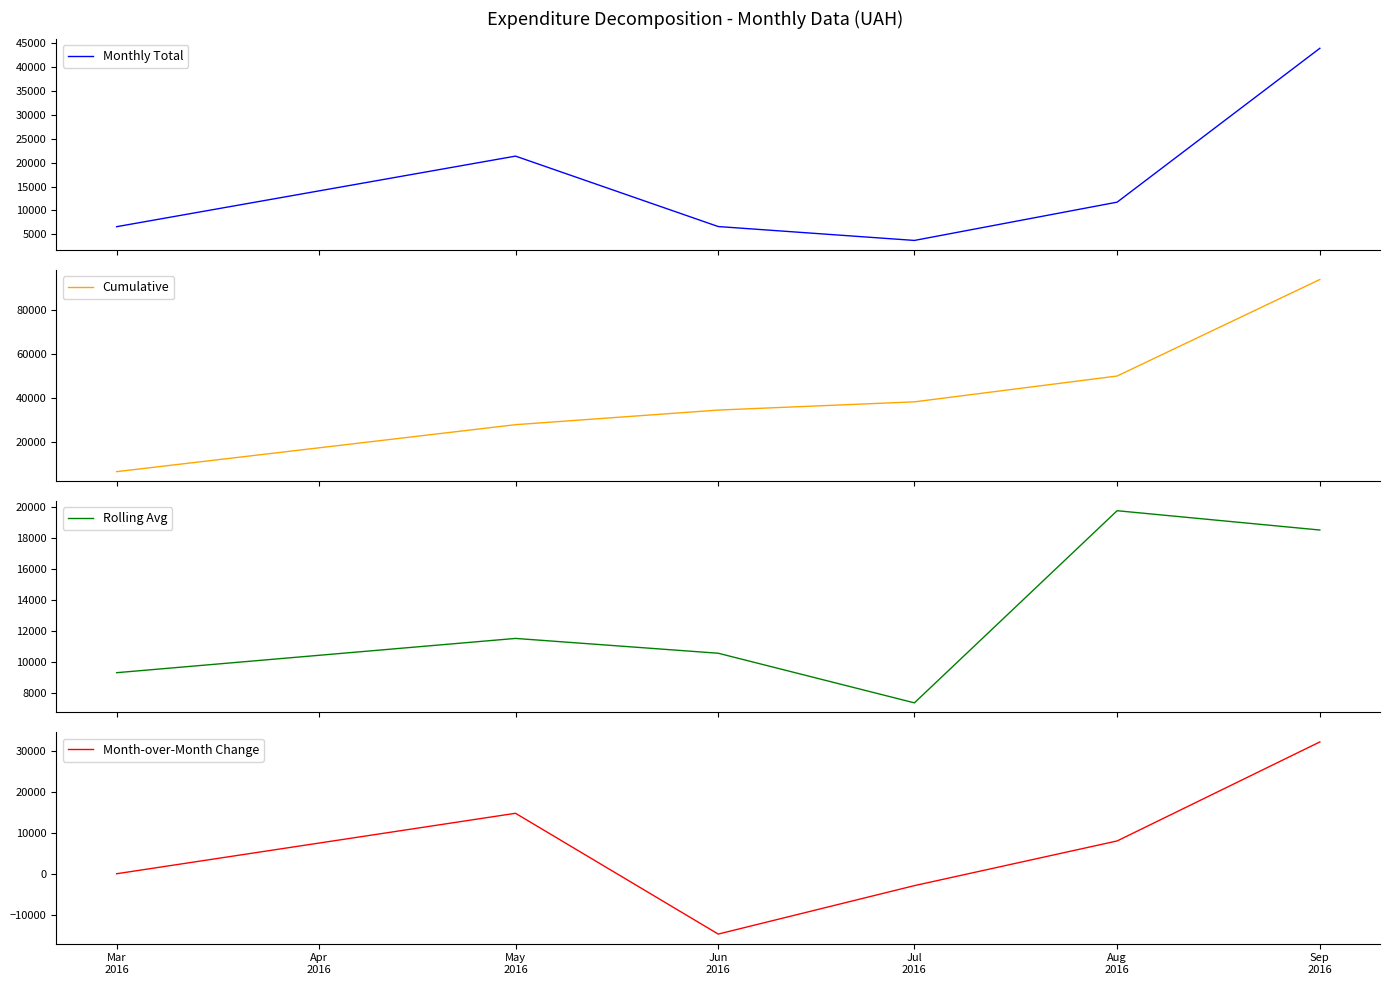

What is the minimum value for Rolling Avg?

7371.7